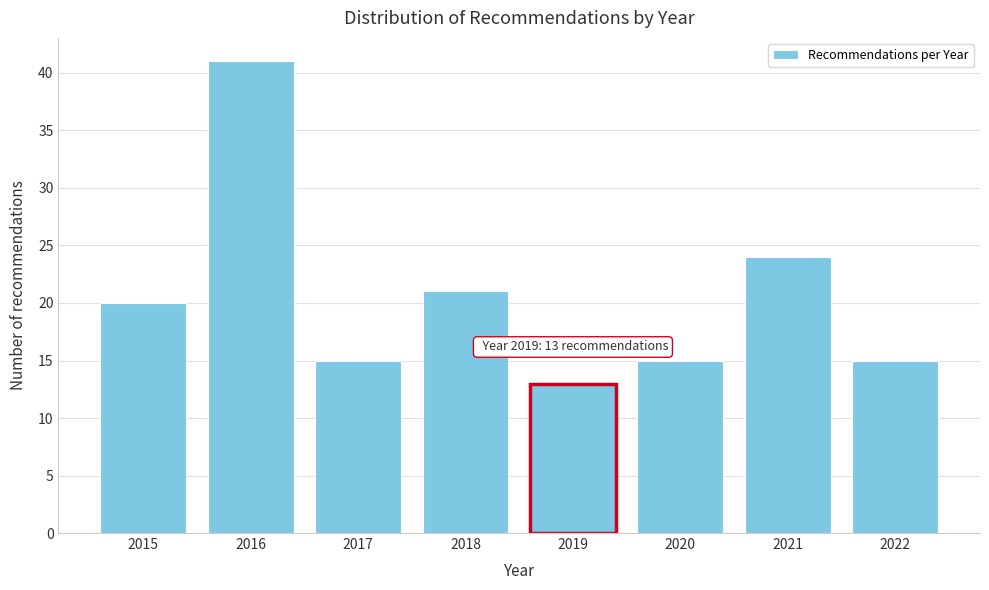

Reading right to left, extract all data points from this chart.

2022=15	2021=24	2020=15	2019=13	2018=21	2017=15	2016=41	2015=20